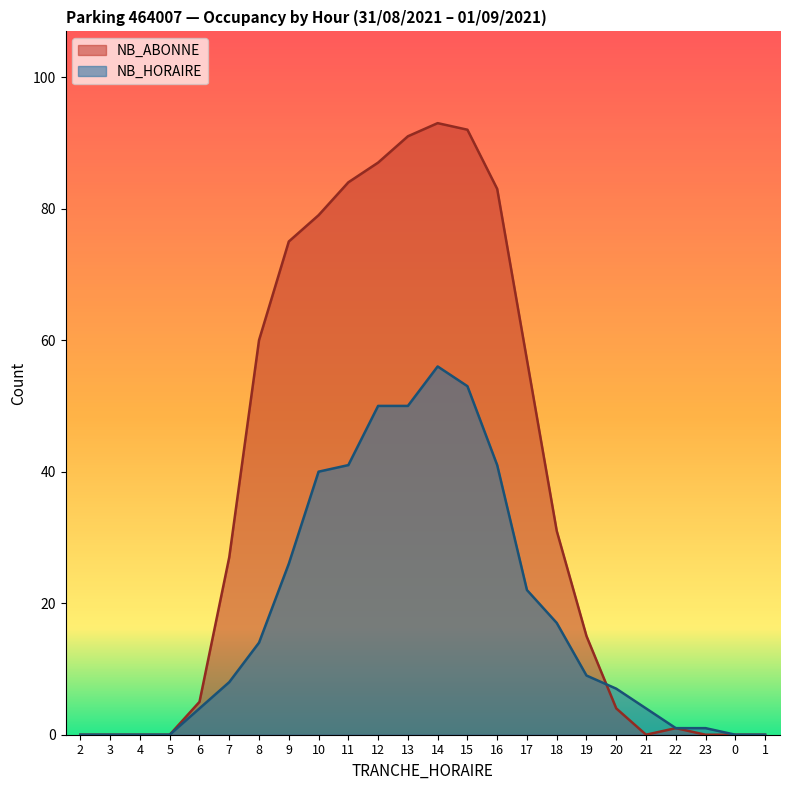

At which label does NB_ABONNE first exceed 27?

8